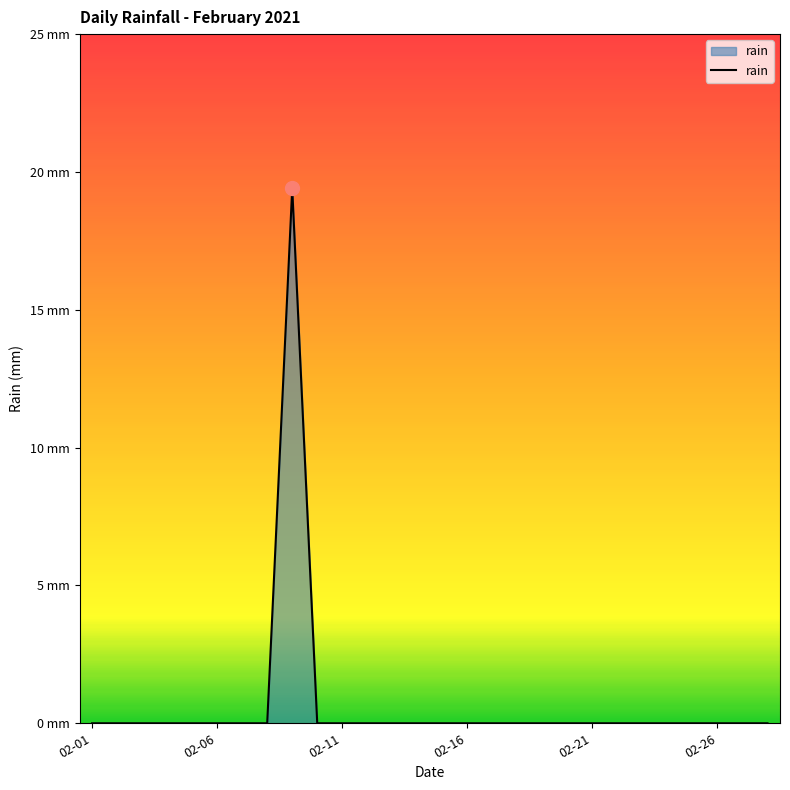

Where is the data nearest to the value 9?

02-01